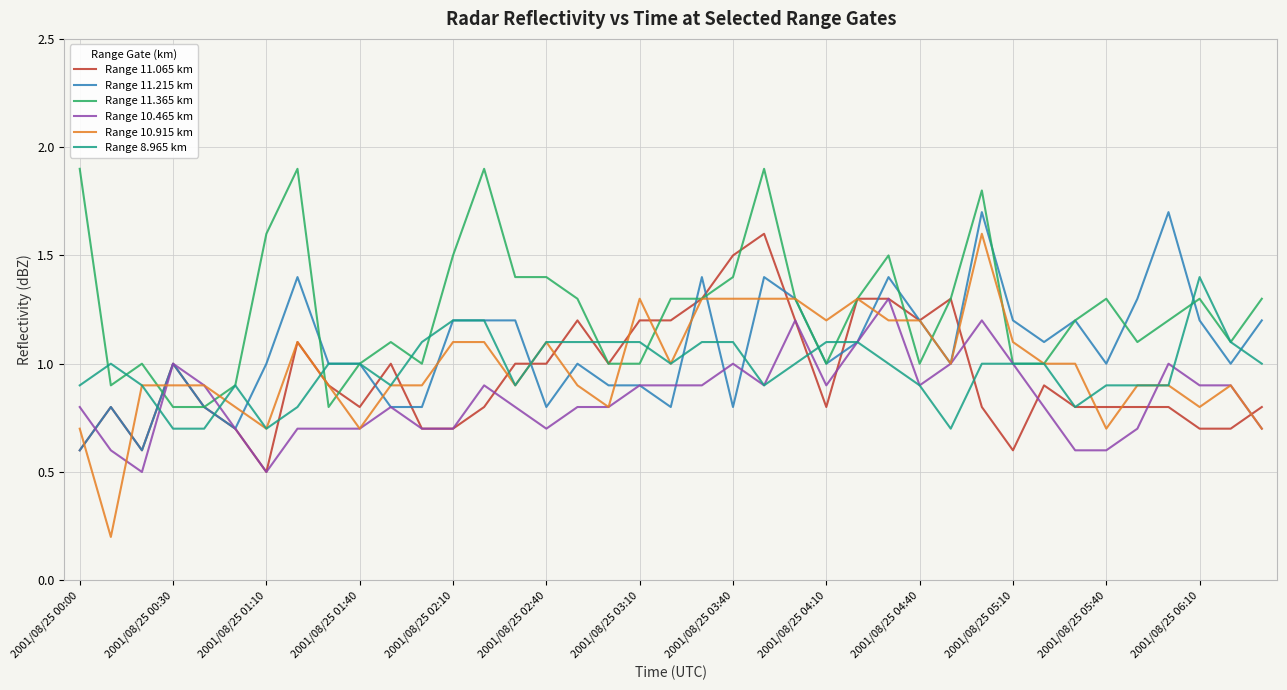

Which series has the widest spread of values?

Range 10.915 km